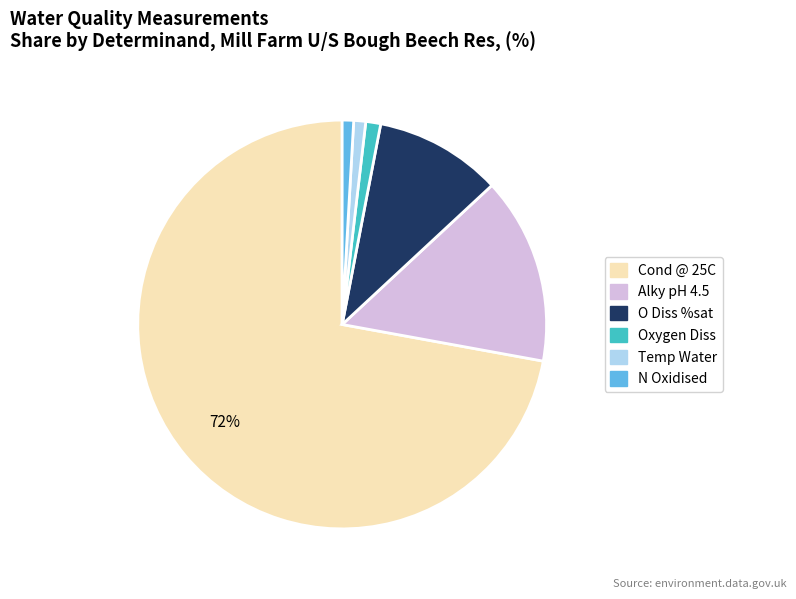

To the nearest percent, what is the average slice percentage?

17%